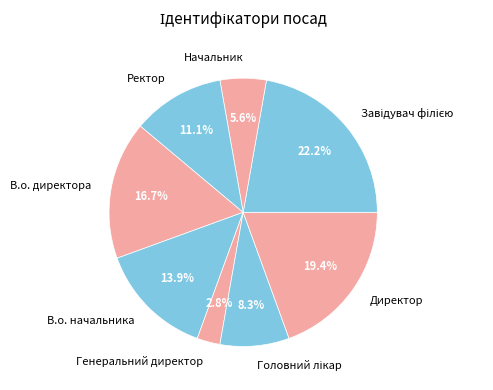

Count the number of slices in the pie.

8